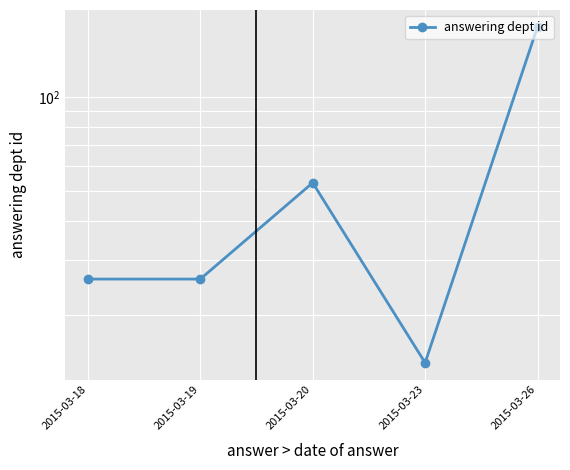

What is the average value?

57